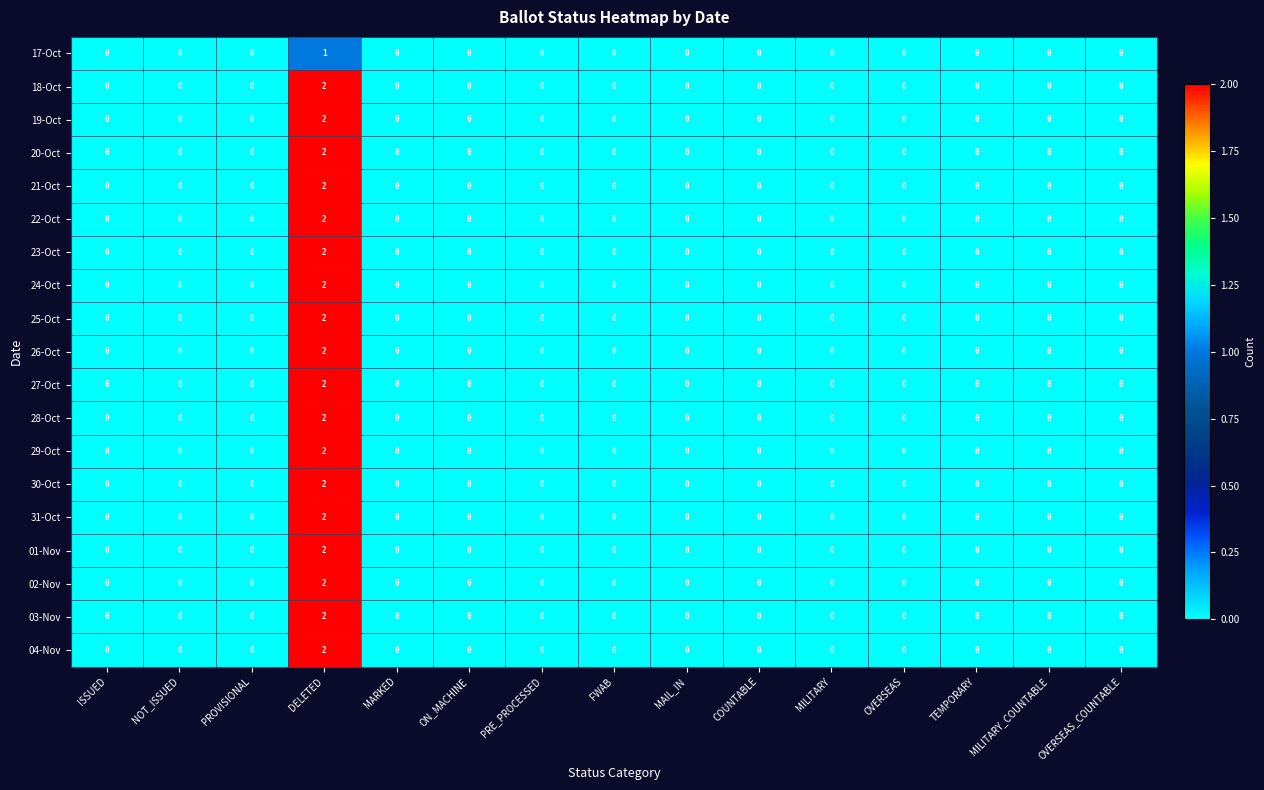

At which category is the sum across all series the highest?

DELETED